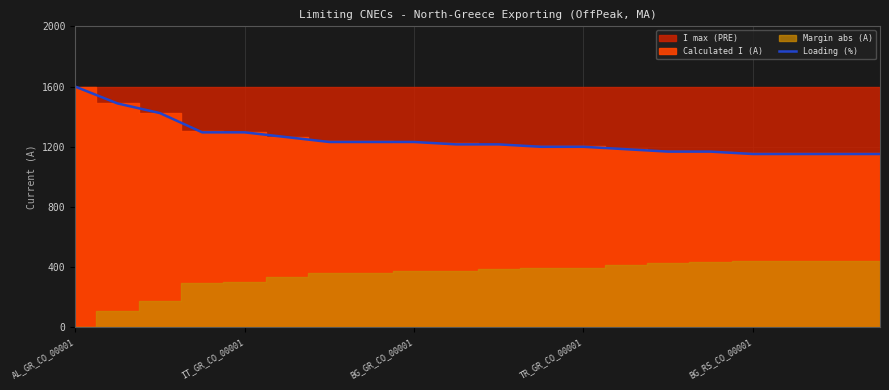

At which category does the chart reach its peak across all series?

AL_GR_CO_00001